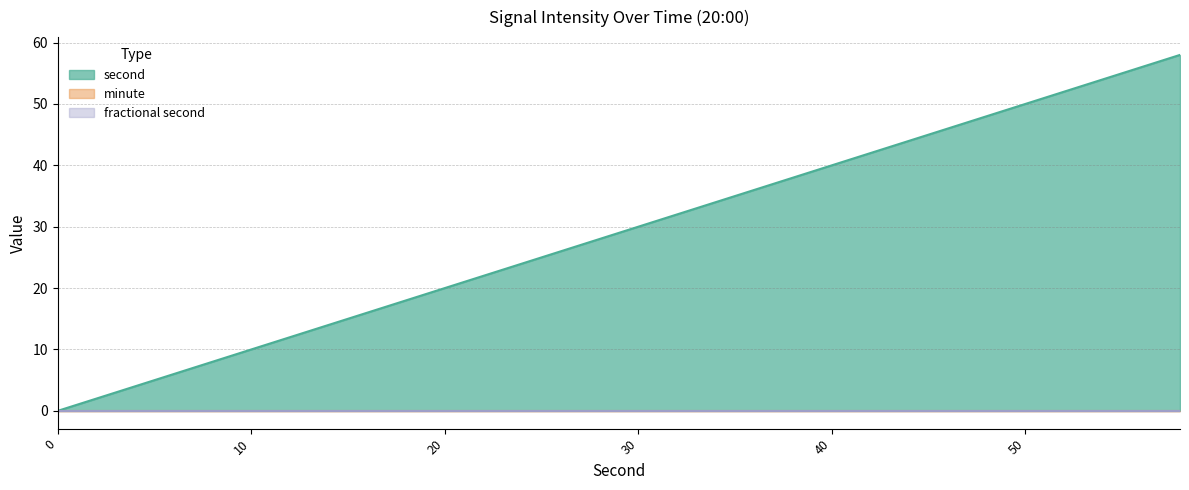

True or false: second and fractional second intersect in this chart.

False